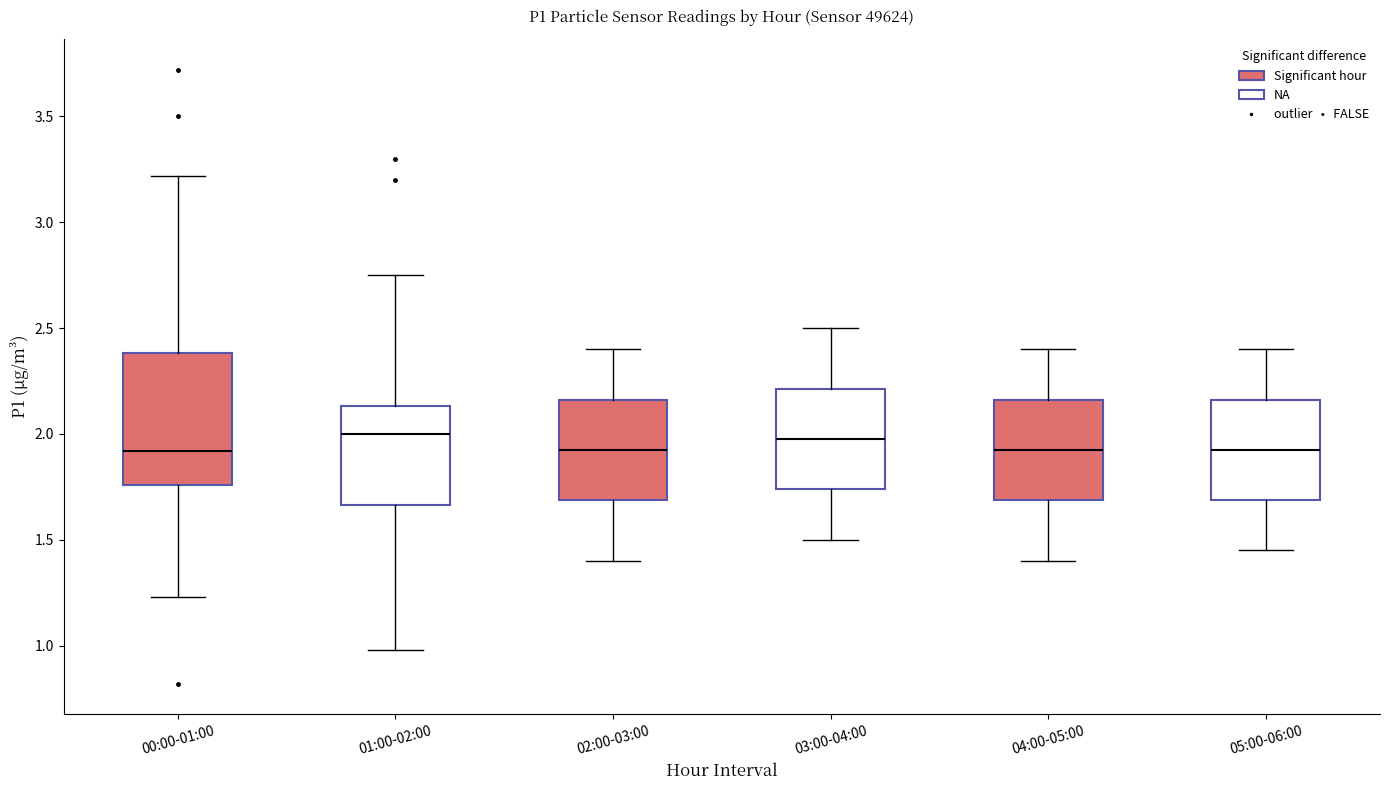

Reading left to right, read every box against the y-axis: the position of its median line, the range the box covers, and the ends of its whiskers. The values are not printed on the chart, so give them approximately, as read against the axis.

00:00-01:00: median 1.90, box 1.75 to 2.40, whiskers 1.25 to 3.20
01:00-02:00: median 2.00, box 1.65 to 2.15, whiskers 1.00 to 2.75
02:00-03:00: median 1.95, box 1.70 to 2.15, whiskers 1.40 to 2.40
03:00-04:00: median 2.00, box 1.75 to 2.20, whiskers 1.50 to 2.50
04:00-05:00: median 1.95, box 1.70 to 2.15, whiskers 1.40 to 2.40
05:00-06:00: median 1.95, box 1.70 to 2.15, whiskers 1.45 to 2.40